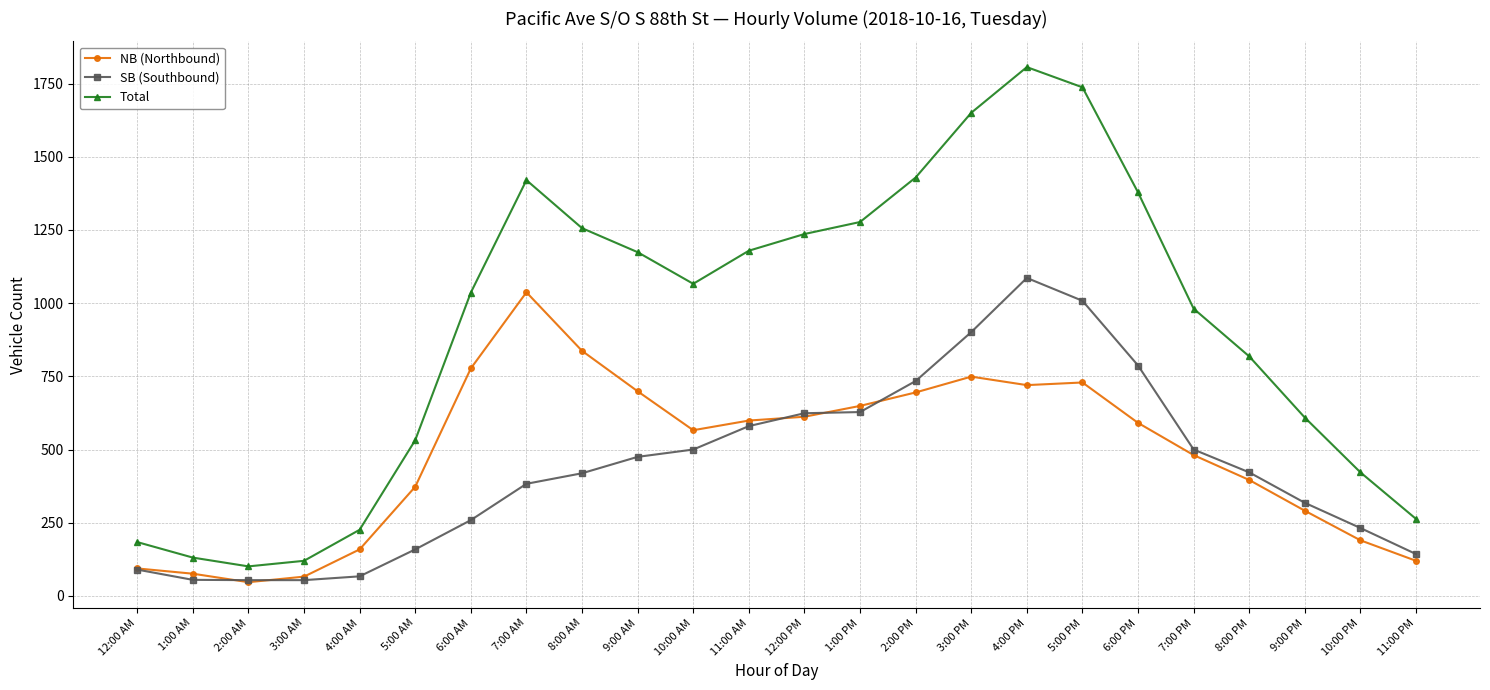

What is the difference between the maximum and second lowest values in the NB (Northbound) series?

971